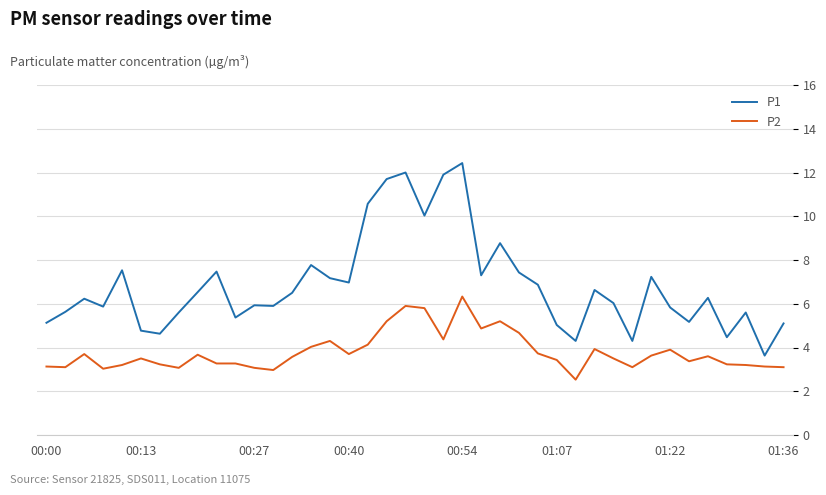

In P1, how many points are lower than both neighbors (excluding endpoints)?

12